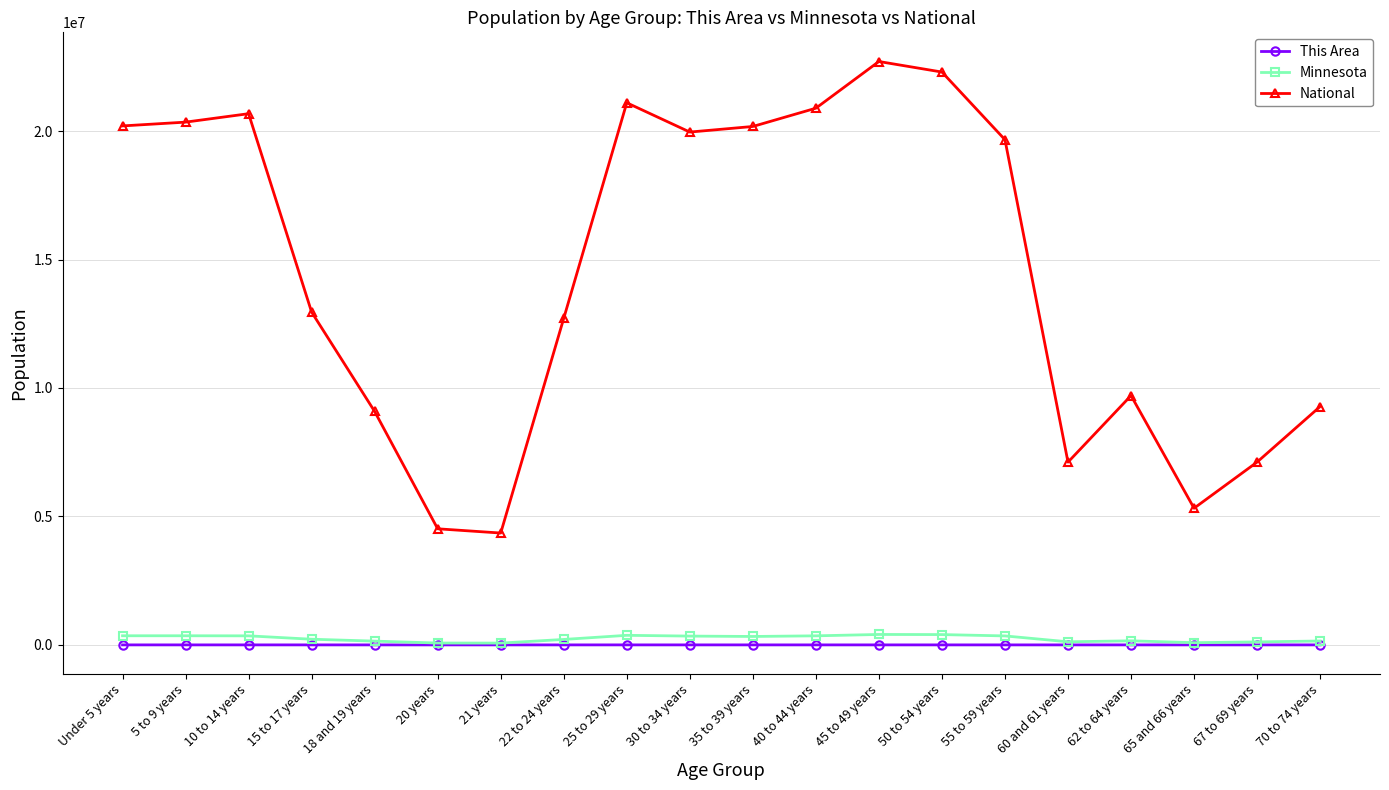

What is the greatest value displayed?

22708591